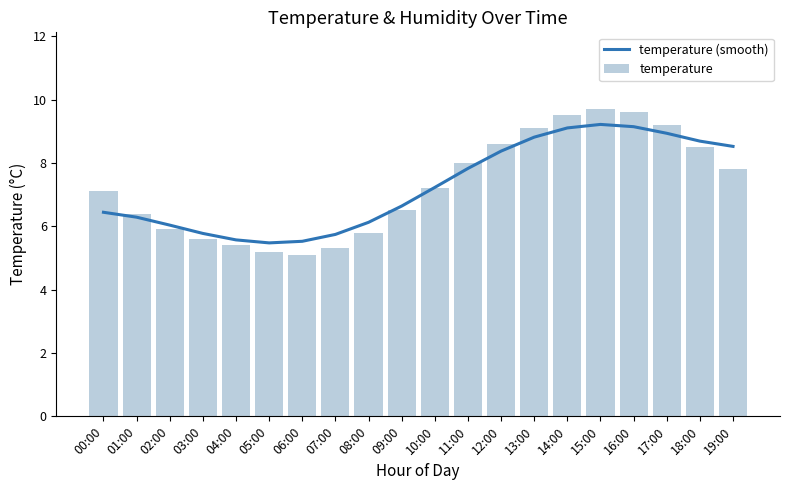

What is the approximate value of temperature (smooth) at 05:00?

5.5